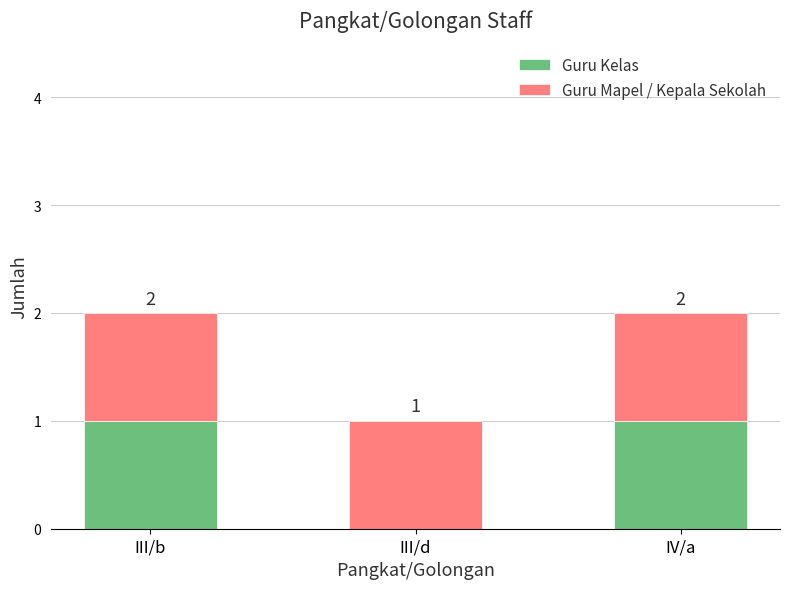

Are the bars horizontal?

No